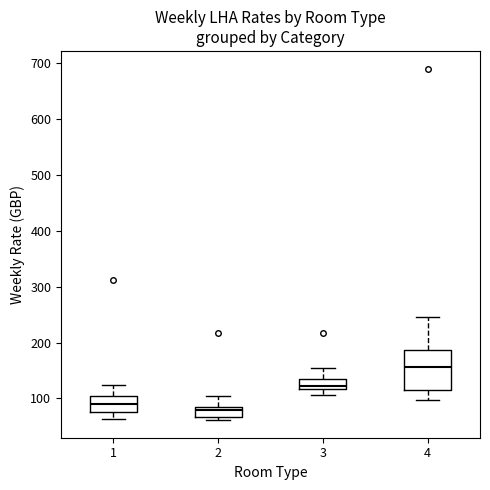

Reading left to right, transcribe this box plot: for each box, give where its median line is, the range the box spans, and where its two whiskers end, as read against the y-axis. The values are not printed on the chart, so give them approximately, as read against the axis.

1: median 90, box 80 to 100, whiskers 60 to 120
2: median 80 (just below the box's upper edge), box 70 to 80, whiskers 60 to 100
3: median 120 (just above the box's lower edge), box 120 to 140, whiskers 110 to 160
4: median 160, box 120 to 190, whiskers 100 to 250